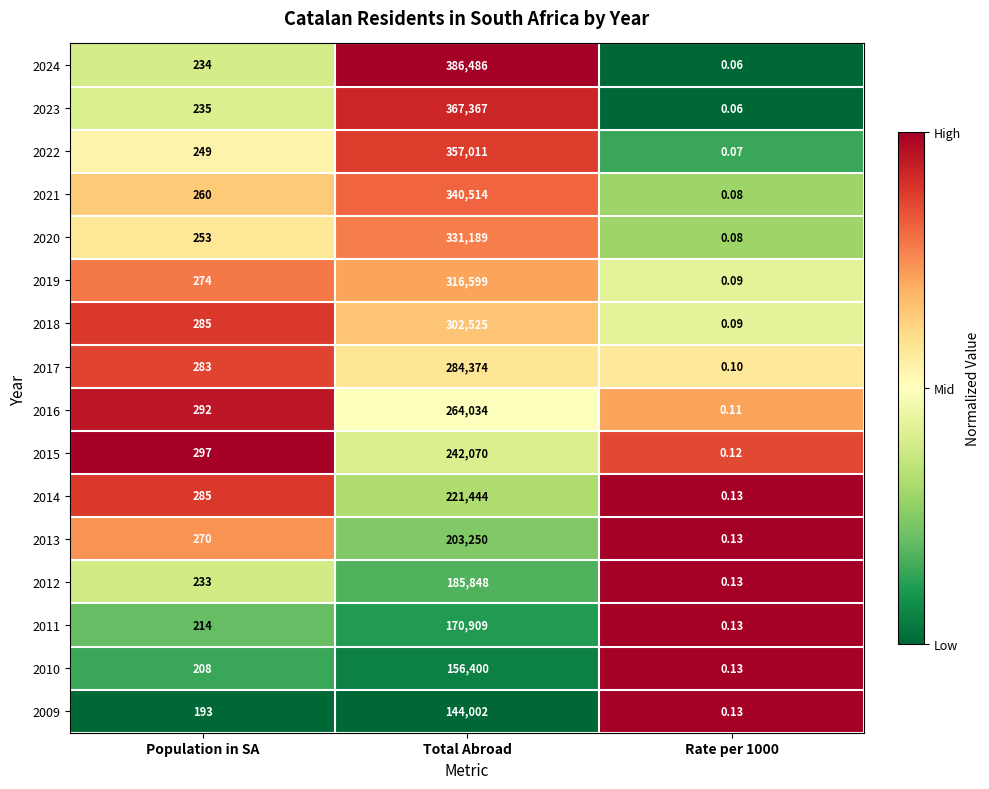

Is the value of 2015 at Total Abroad greater than the value of 2011 at Population in SA?

Yes